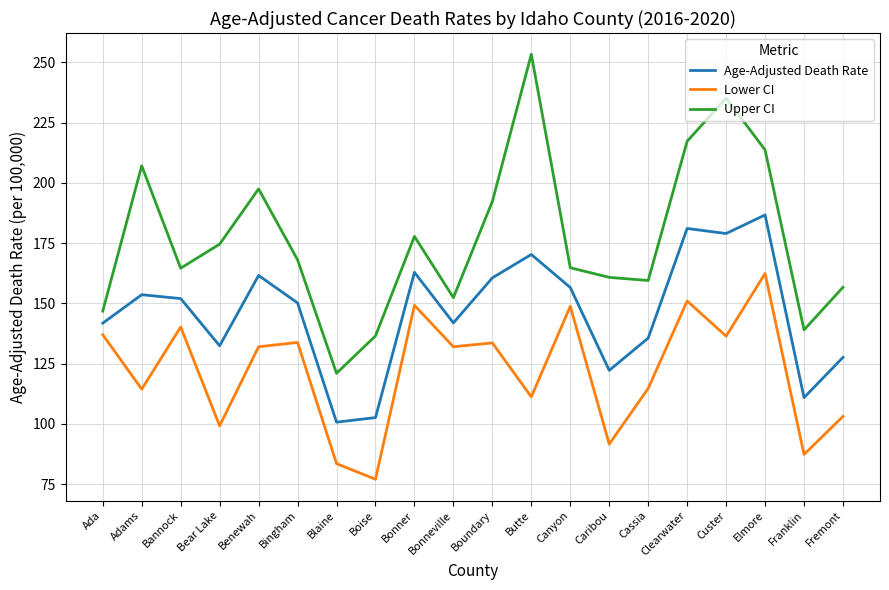

At which label does Lower CI first exceed 132?

Ada